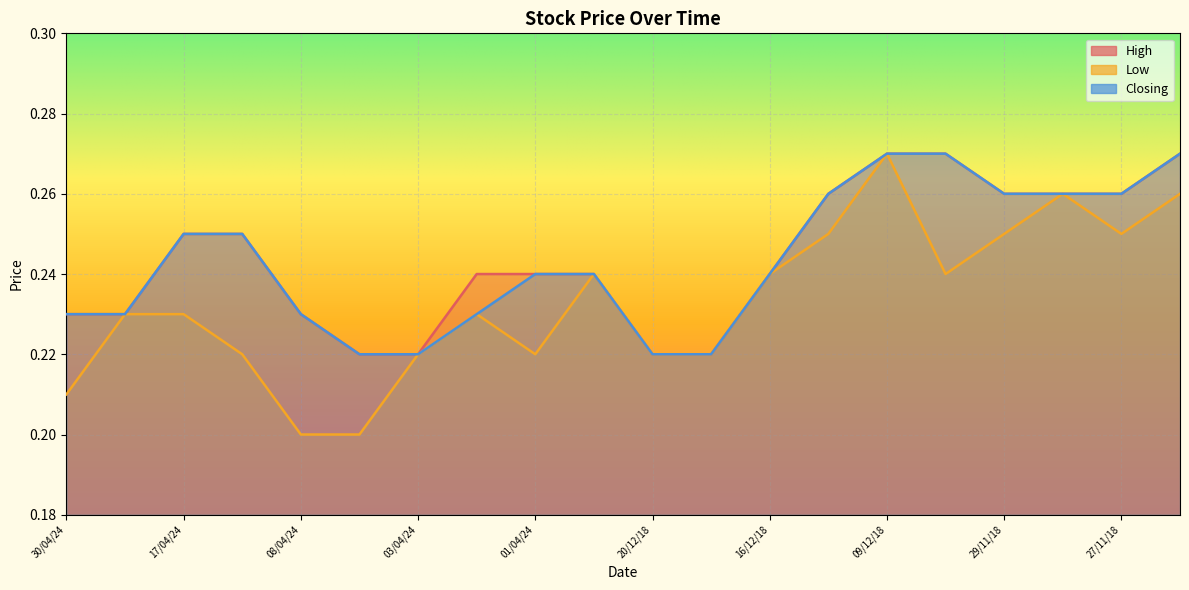

Which category has the highest value in the Low series?

09/12/18